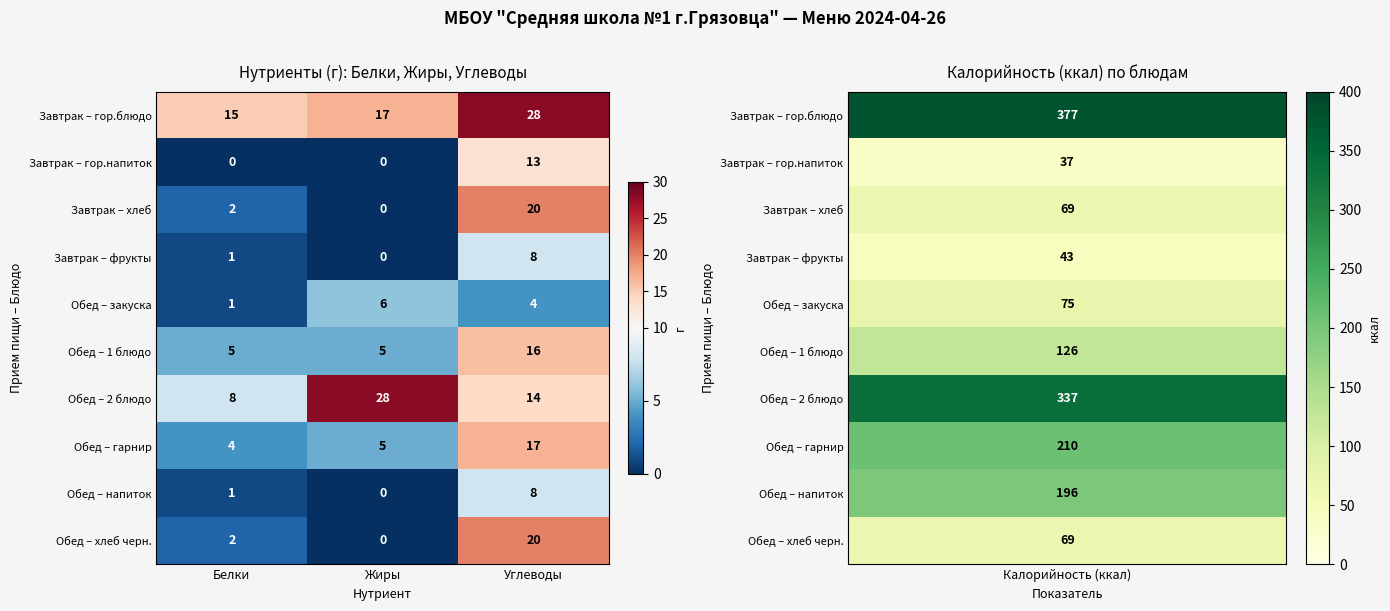

List the labels in order of Обед – напиток value, smallest first.

Жиры, Белки, Углеводы